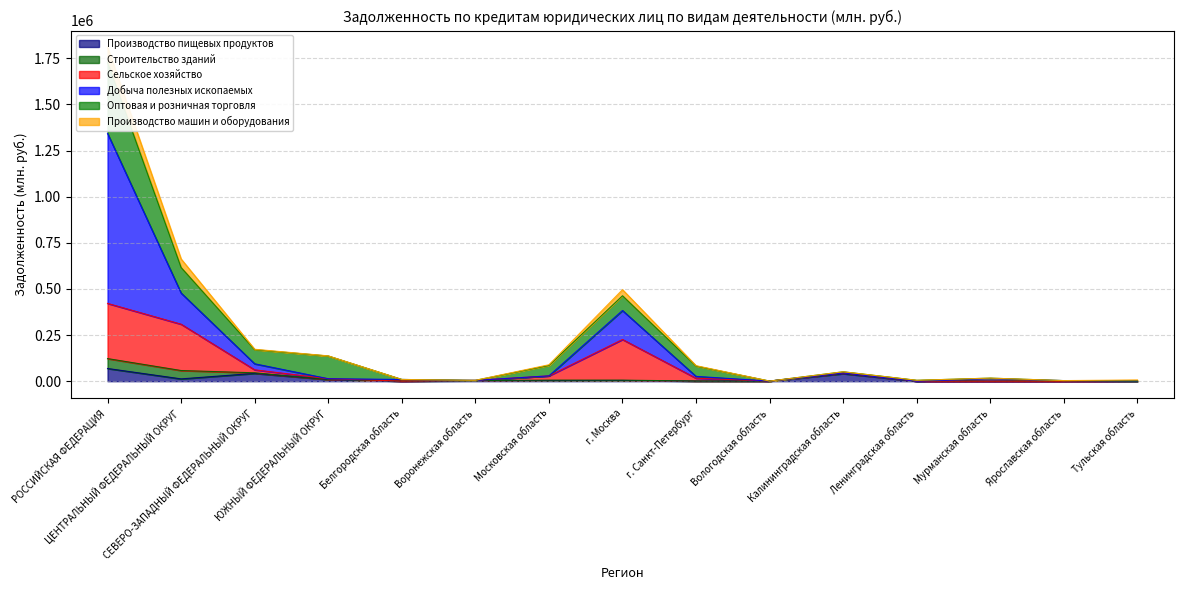

What is the maximum value for Производство пищевых продуктов?

68874